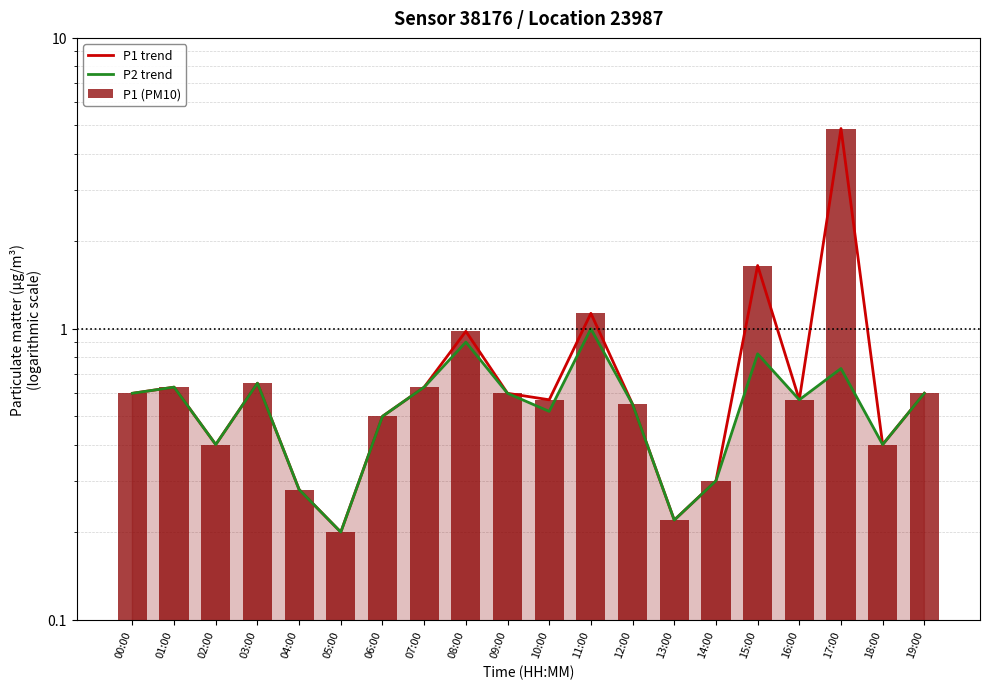

What is the label of the 4th bar from the left?

03:00